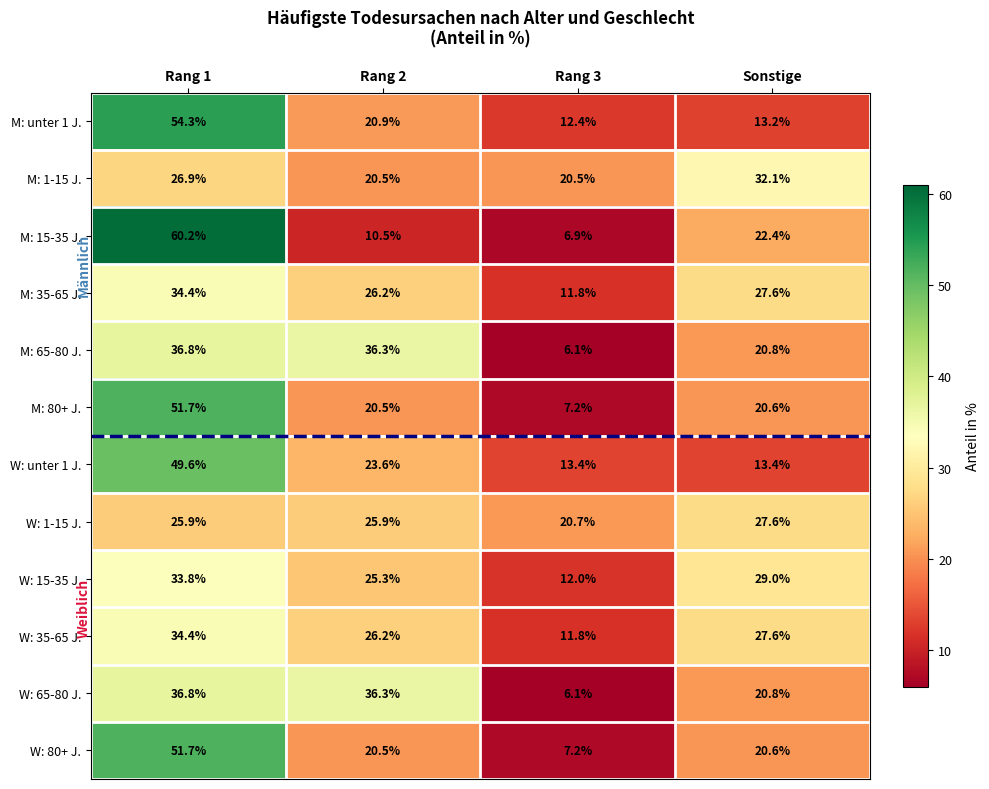

Which series has the largest range (max minus min)?

M: 15-35 J.